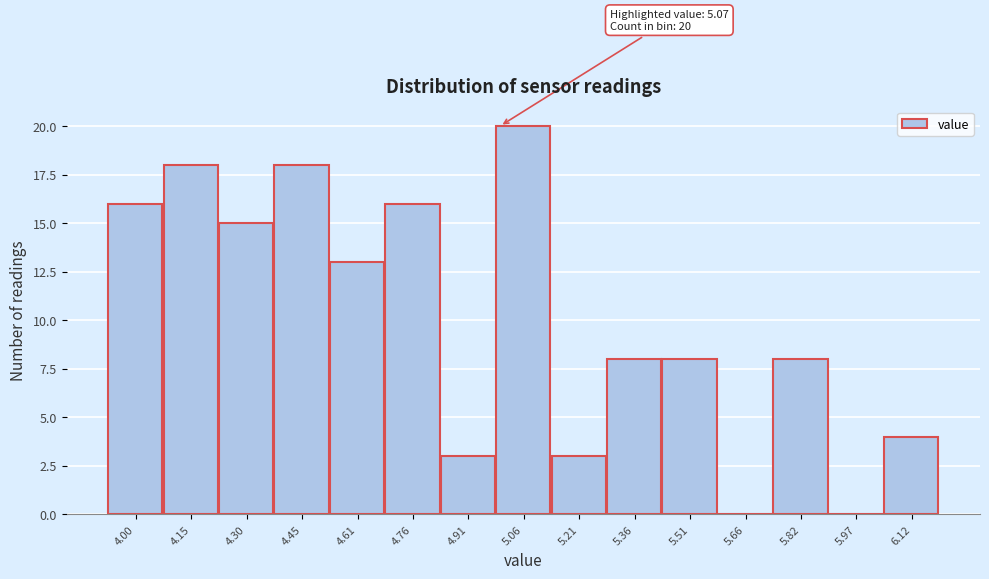

Reading left to right, what are all the values shown in this chart?

4.00=16	4.15=18	4.30=15	4.45=18	4.61=13	4.76=16	4.91=3	5.06=20	5.21=3	5.36=8	5.51=8	5.66=0	5.82=8	5.97=0	6.12=4